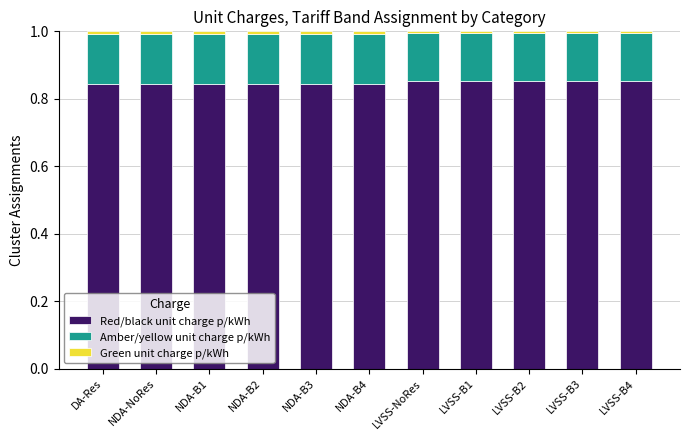

Is it true that Red/black unit charge p/kWh equals 0.5 at NDA-B4?

False